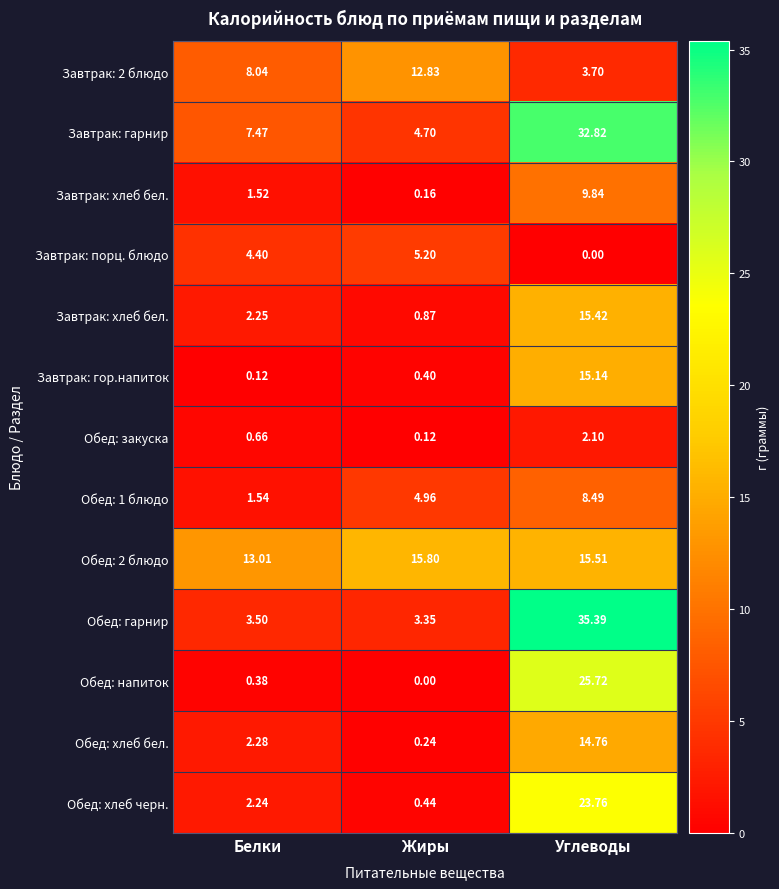

How many data points does each series have?

3